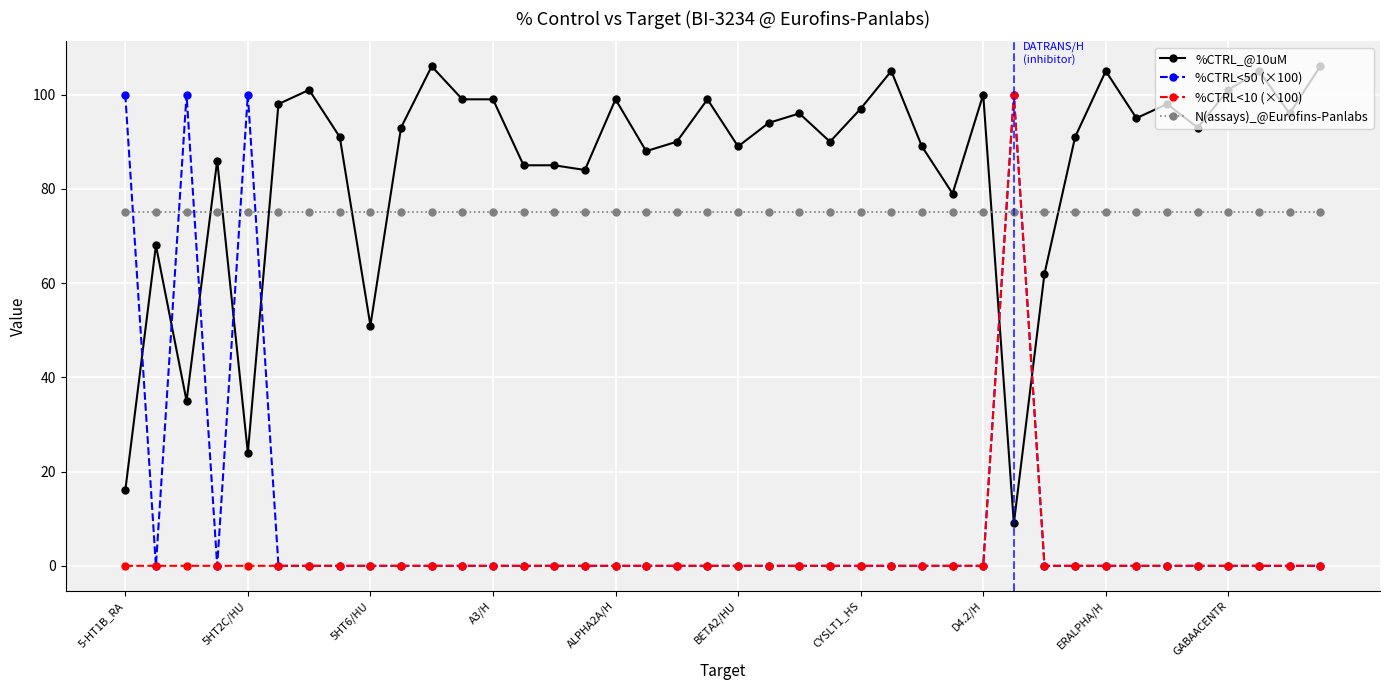

Which series has the largest total across all categories?

%CTRL_@10uM